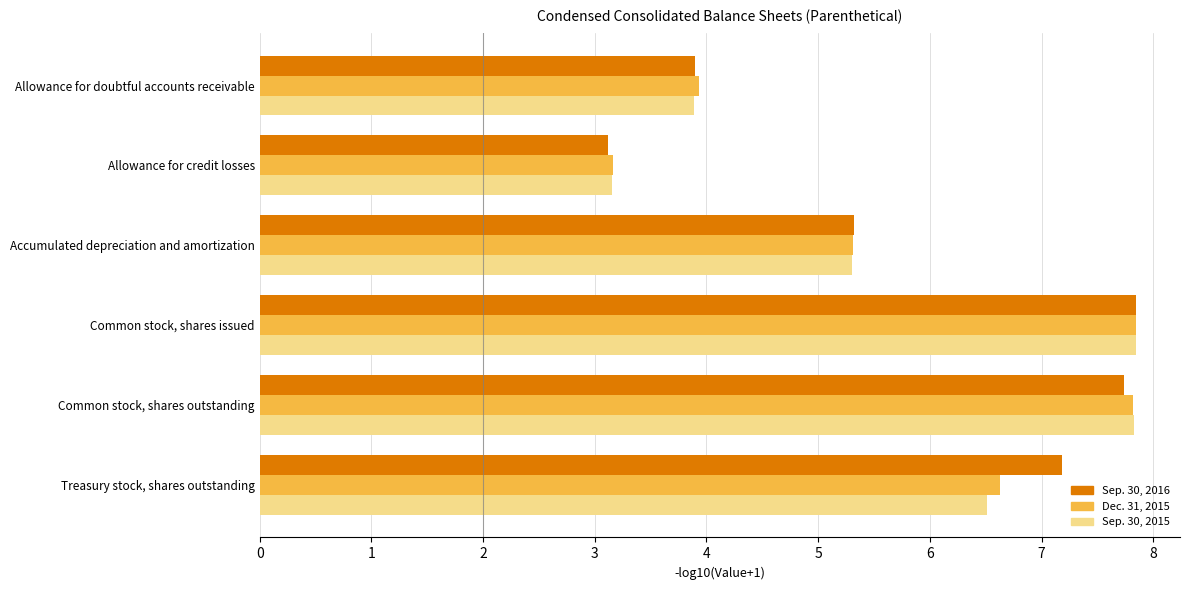

Between Common stock, shares outstanding and Treasury stock, shares outstanding, which series saw the biggest shift?

Sep. 30, 2015